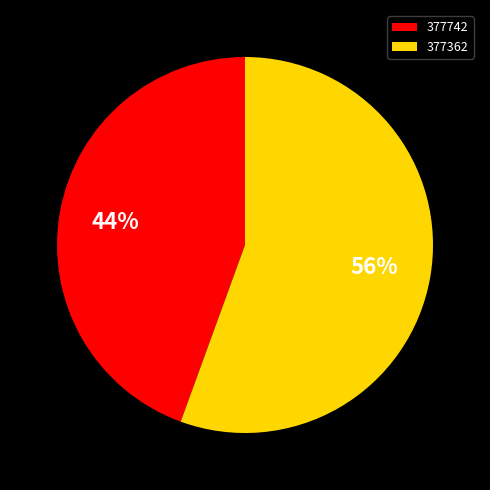

Which category has the smallest portion of the pie?

377742